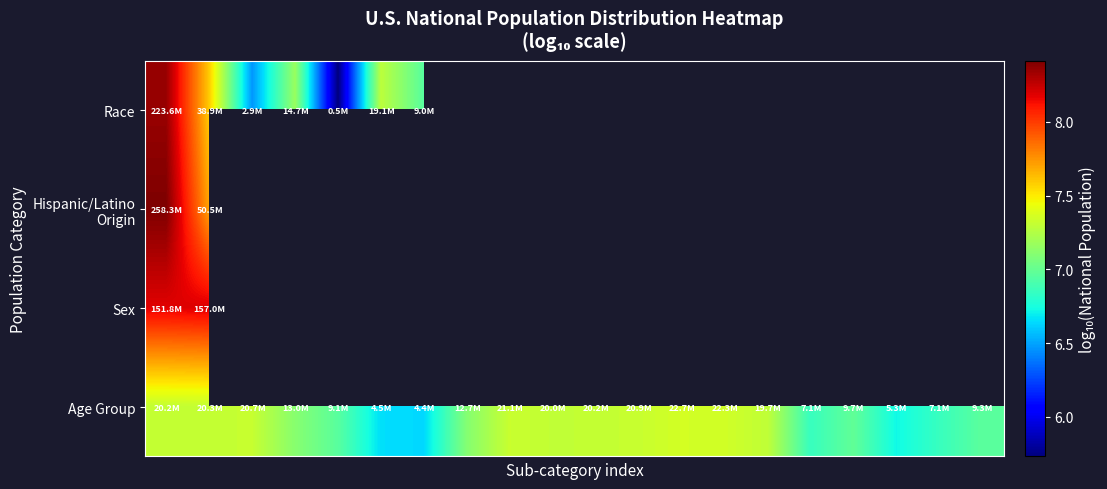

What is the maximum value for Race?

8.3